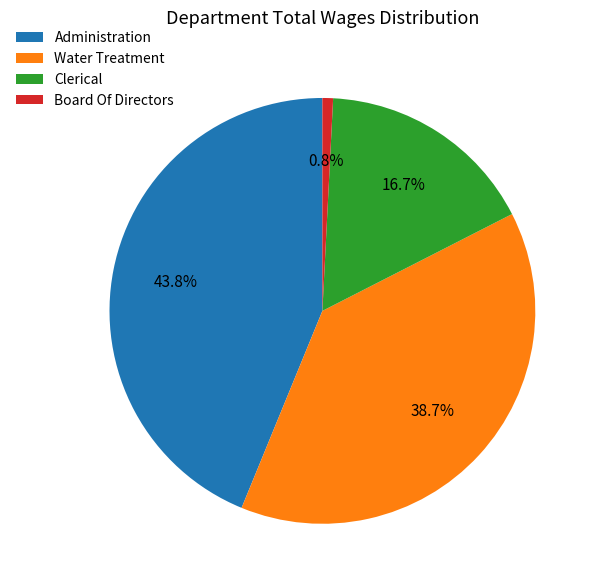

What is the smallest slice in the pie chart?

Board Of Directors